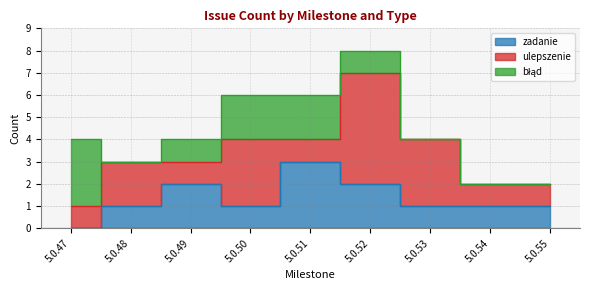

What are all the series names shown in the legend?

zadanie, ulepszenie, błąd